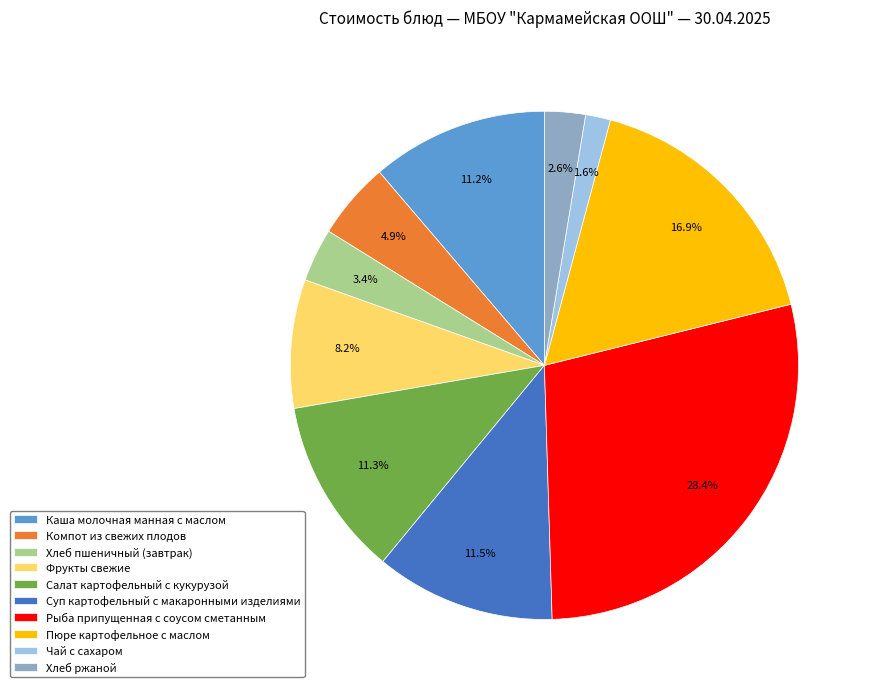

Does Хлеб пшеничный (завтрак) represent more than half of the total?

No